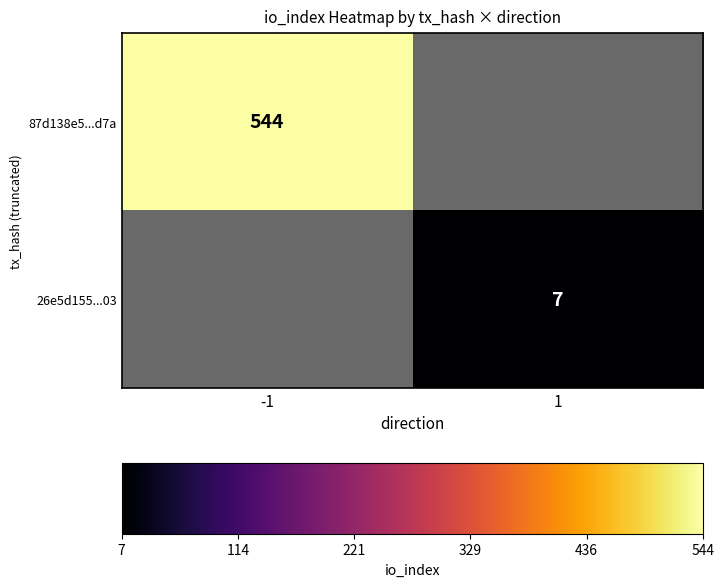

True or false: 26e5d155...03 has a value of 7 at 1.

True